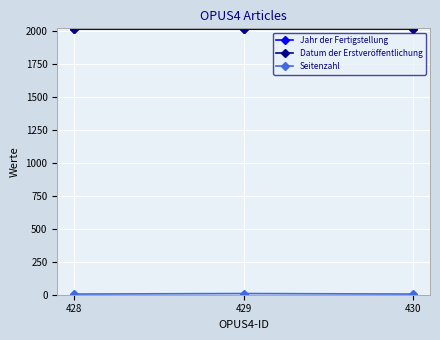

The value of Jahr der Fertigstellung at 428 is 2013. True or false?

True